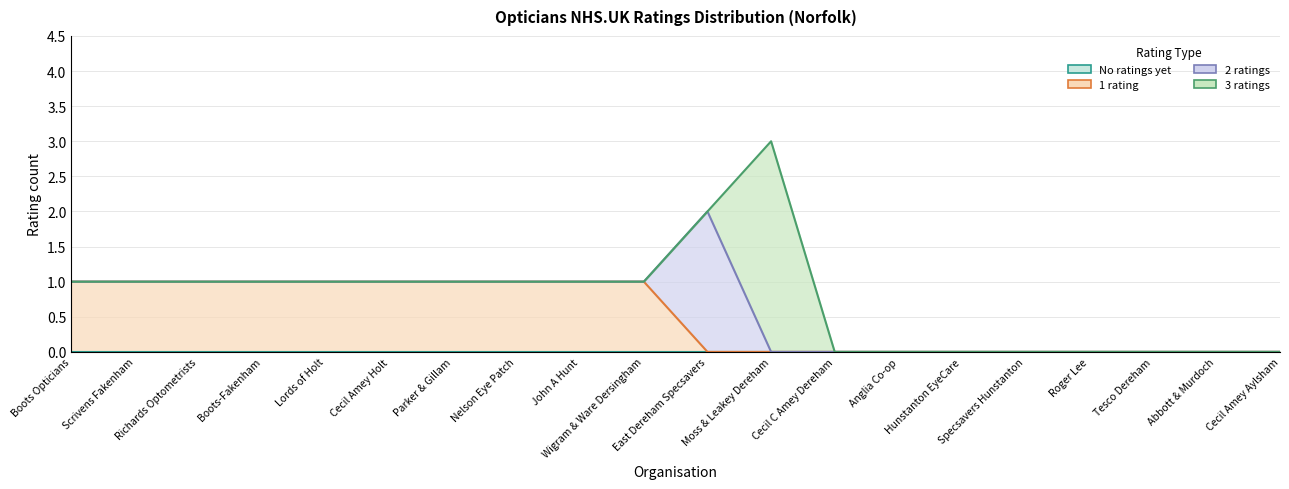

Reading left to right, transcribe all the data shown in this chart.

No ratings yet: 0	0	0	0	0	0	0	0	0	0	0	0	0	0	0	0	0	0	0	0
1 rating: 1	1	1	1	1	1	1	1	1	1	0	0	0	0	0	0	0	0	0	0
2 ratings: 1	1	1	1	1	1	1	1	1	1	2	0	0	0	0	0	0	0	0	0
3 ratings: 1	1	1	1	1	1	1	1	1	1	2	3	0	0	0	0	0	0	0	0